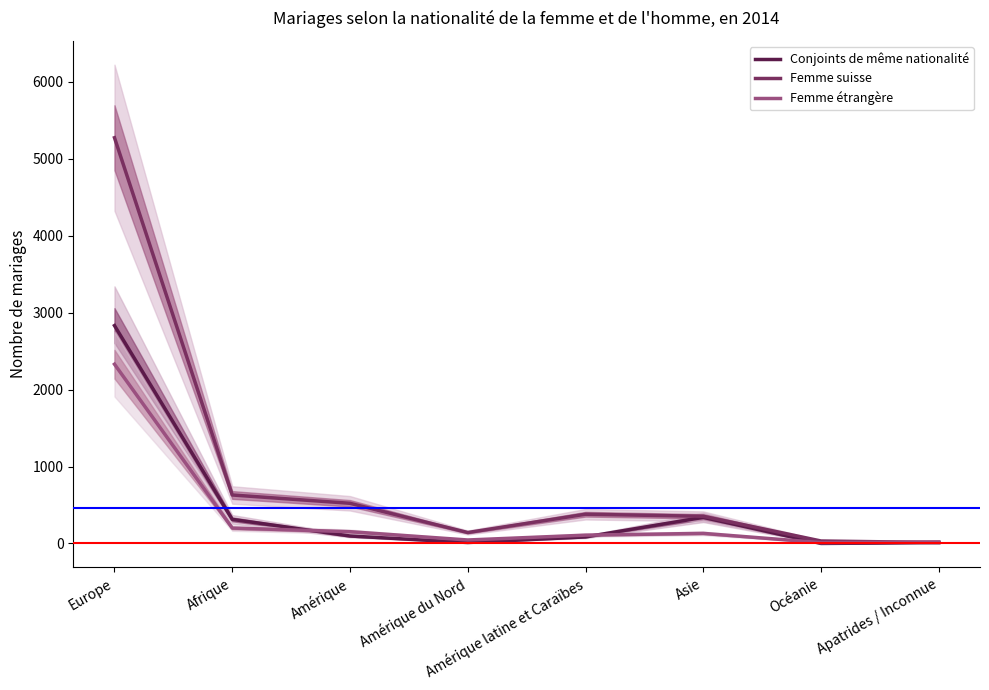

Is it true that Femme étrangère equals 2330 at Europe?

True